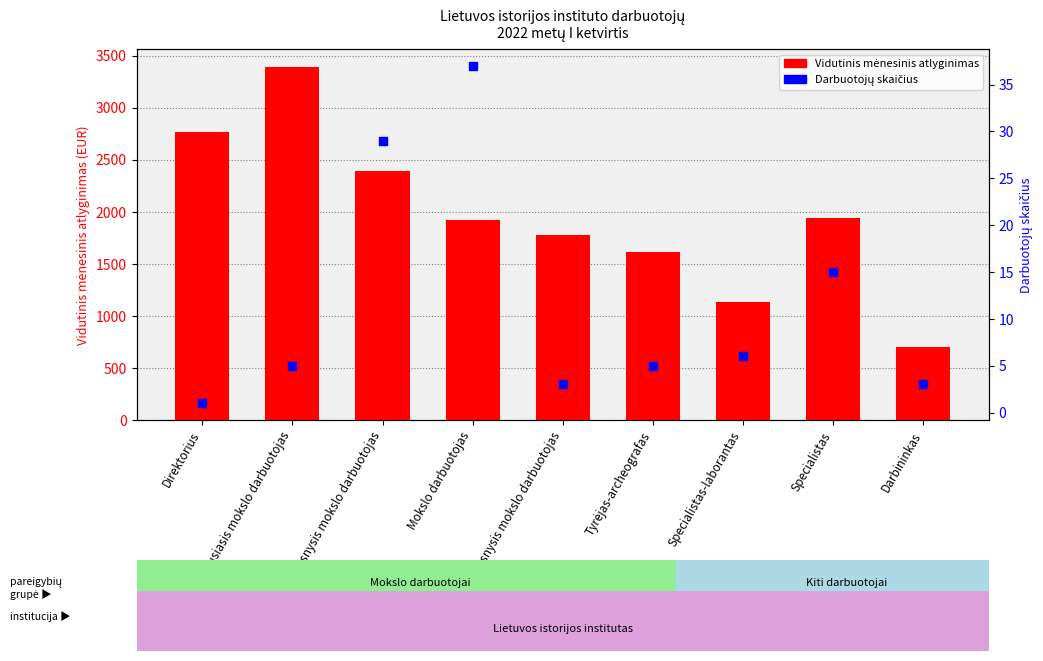

What are all the series names shown in the legend?

Vidutinis mėnesinis atlyginimas, Darbuotojų skaičius